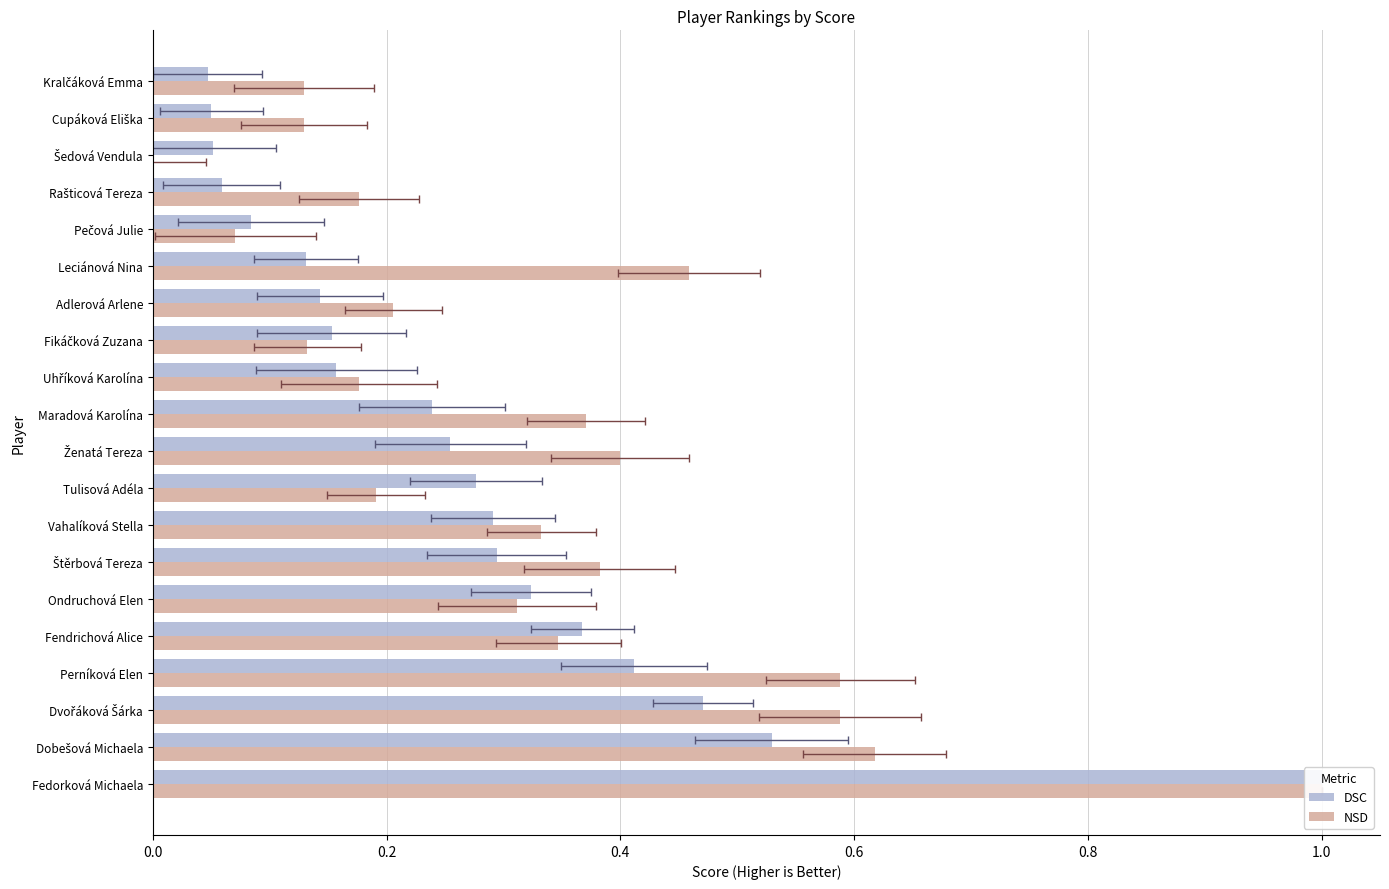

What is the difference between the maximum and minimum values in the DSC series?

1.0